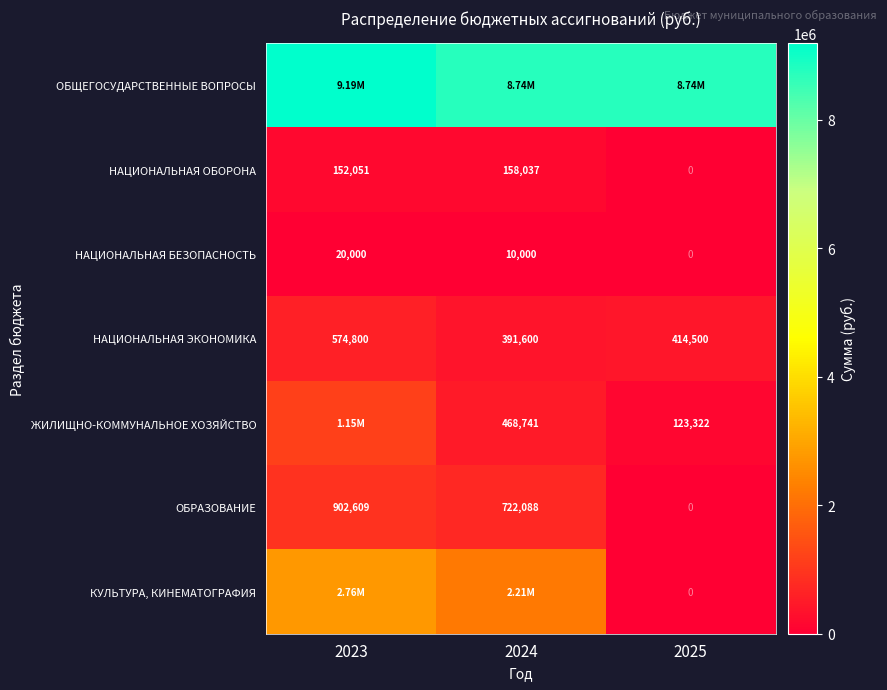

At which label does ОБРАЗОВАНИЕ reach its minimum?

2025